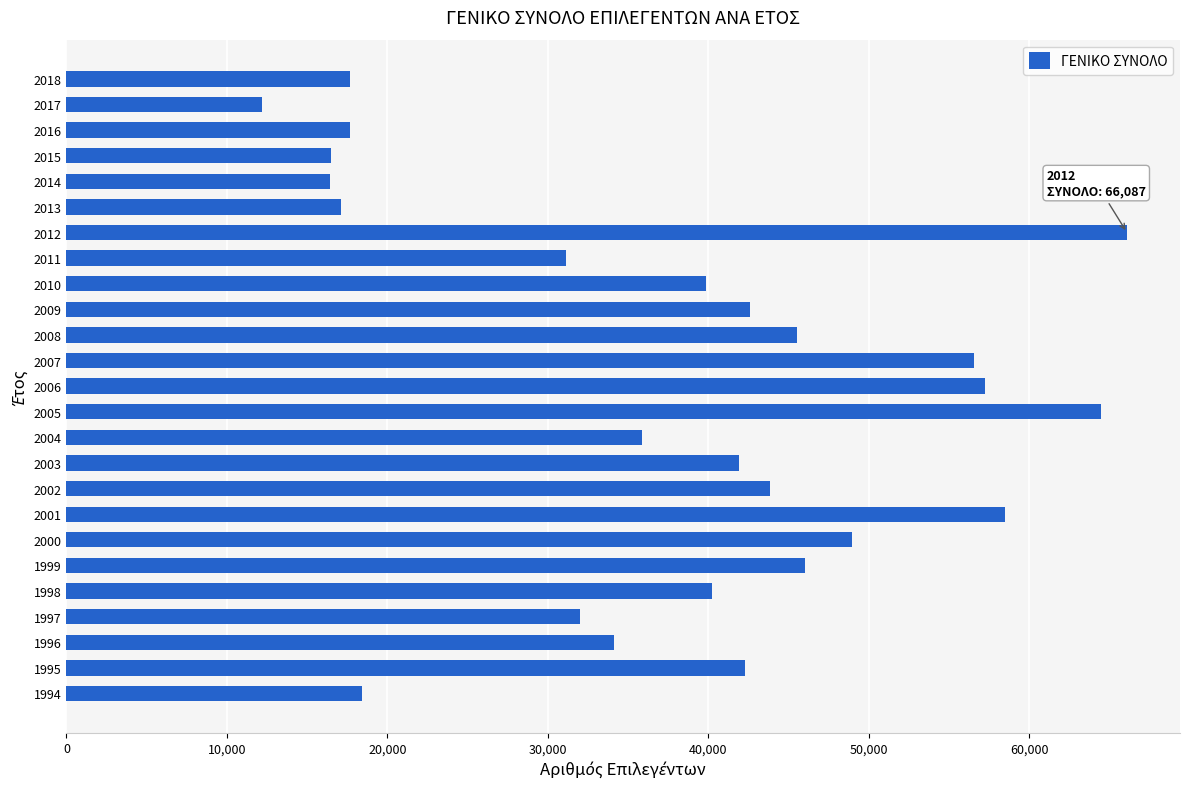

What is the difference between the second highest and second lowest values?

48046